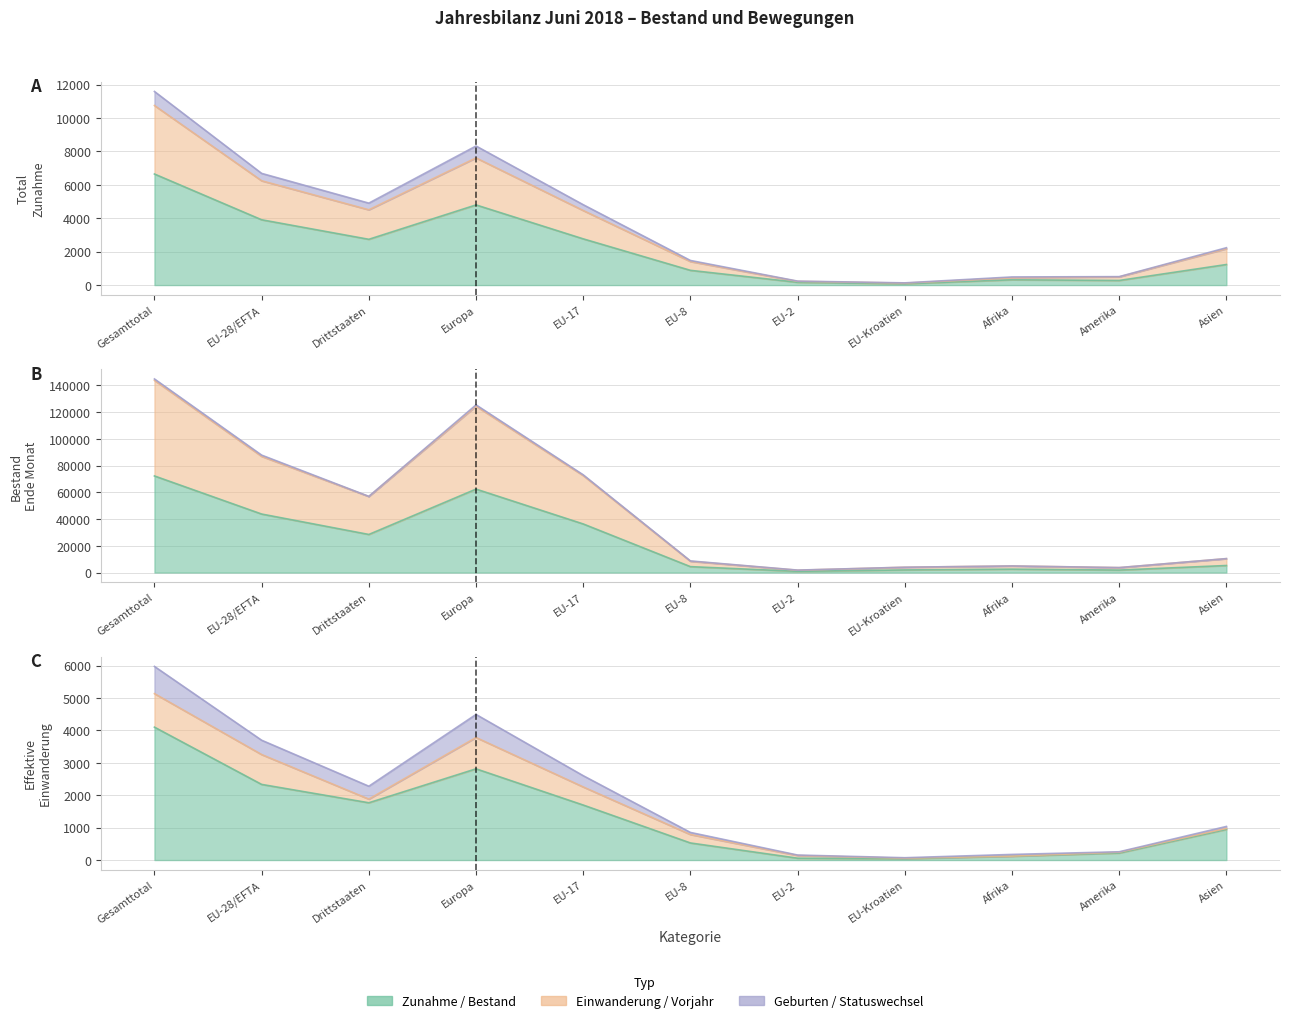

Is the value of Total Zunahme at EU-17 greater than the value of Effektive Einwanderung at EU-Kroatien?

Yes